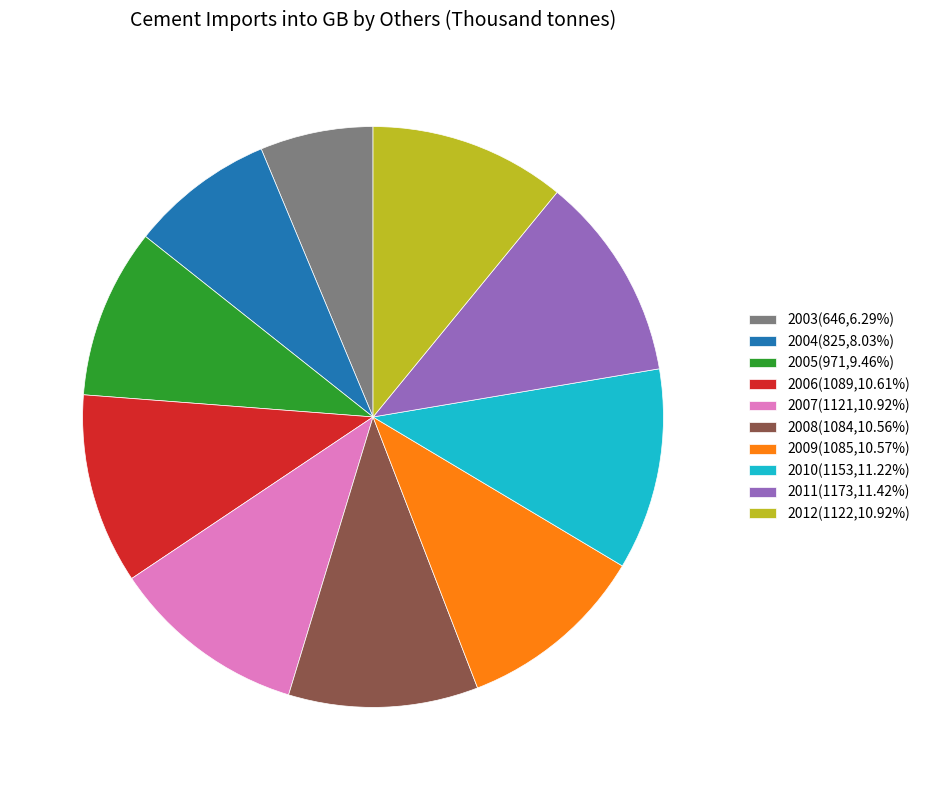

True or false: 2006 accounts for 19% of the total.

False